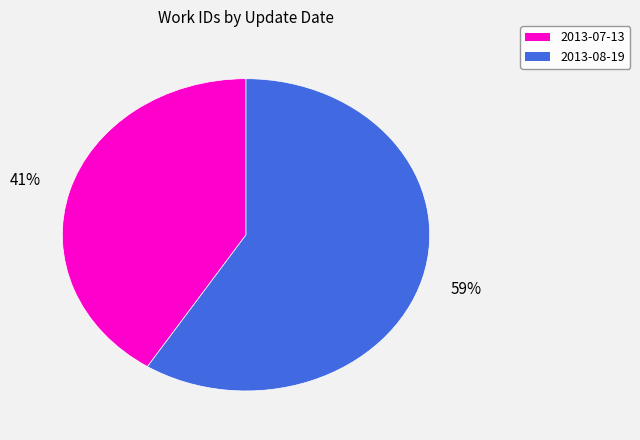

To the nearest percent, what is the average slice percentage?

50%